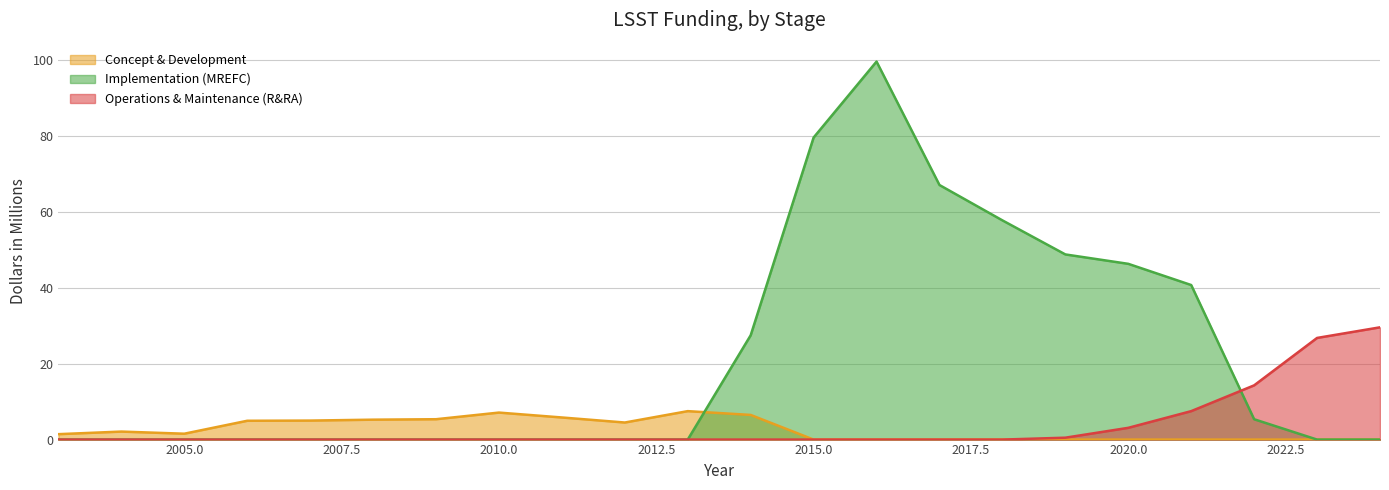

Where do Concept & Development and Implementation (MREFC) first cross each other?

2013 and 2014